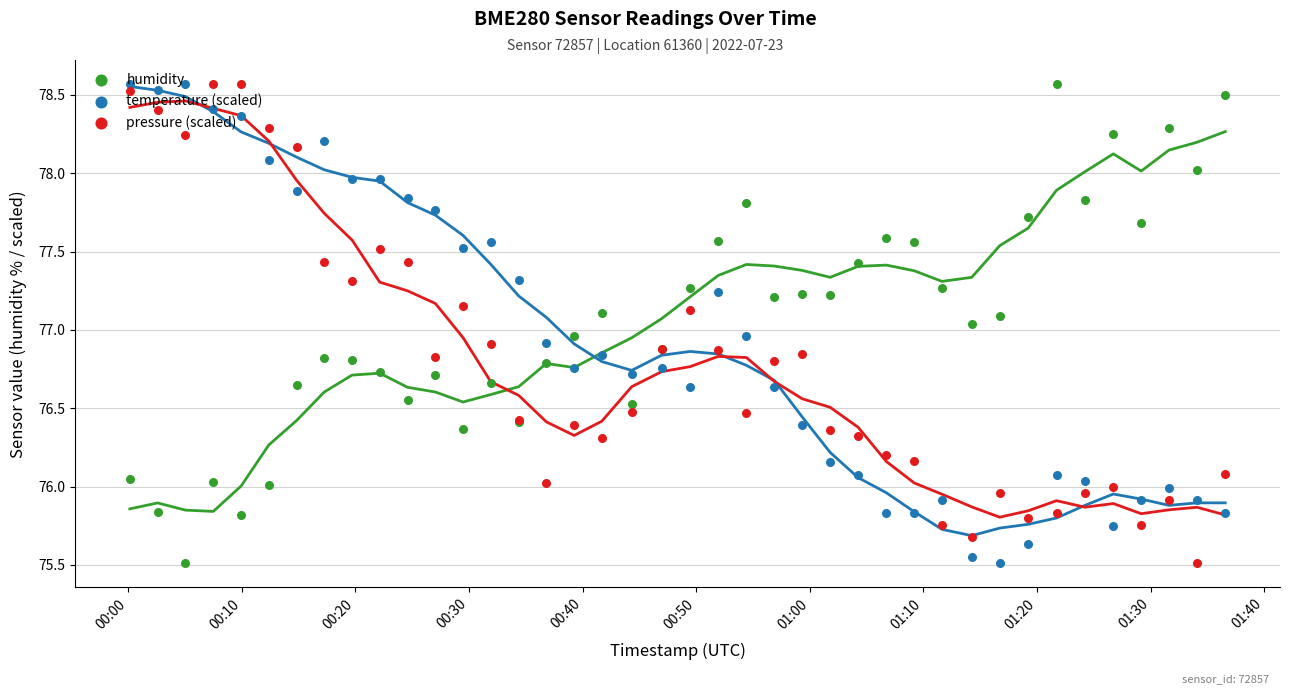

Which series contains the highest Y value?

humidity